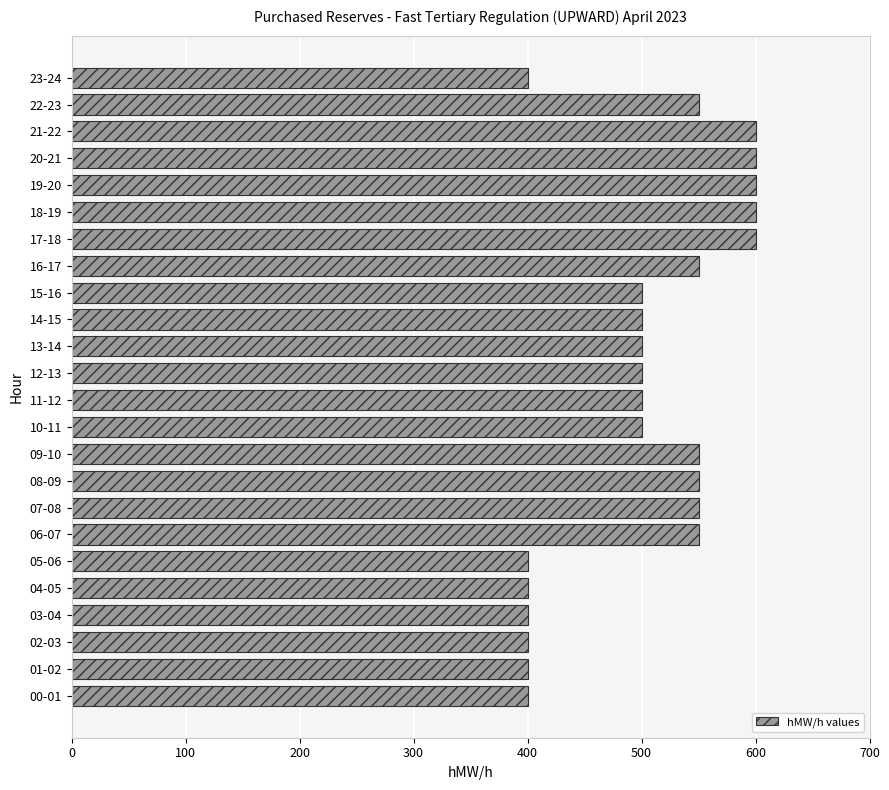

Reading top to bottom, list all the values displayed in this chart.

23-24=400	22-23=550	21-22=600	20-21=600	19-20=600	18-19=600	17-18=600	16-17=550	15-16=500	14-15=500	13-14=500	12-13=500	11-12=500	10-11=500	09-10=550	08-09=550	07-08=550	06-07=550	05-06=400	04-05=400	03-04=400	02-03=400	01-02=400	00-01=400